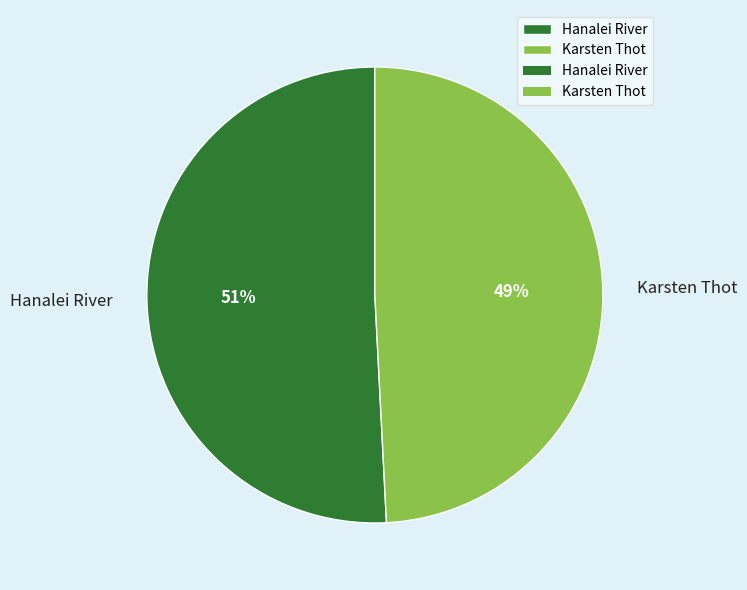

Count the number of slices in the pie.

2